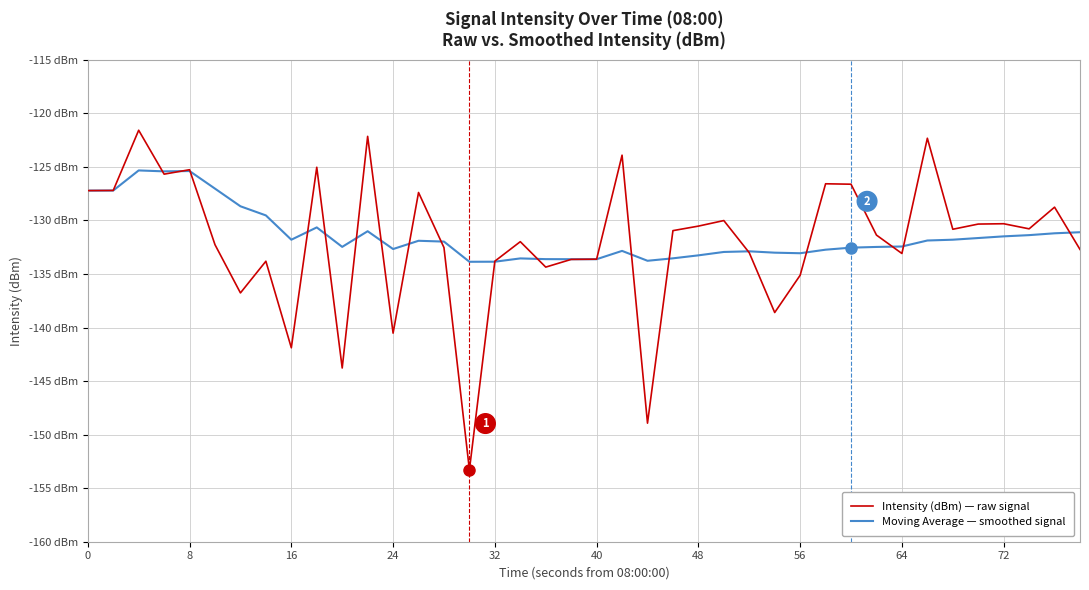

What are all the series names shown in the legend?

Intensity (dBm) — raw signal, Moving Average — smoothed signal